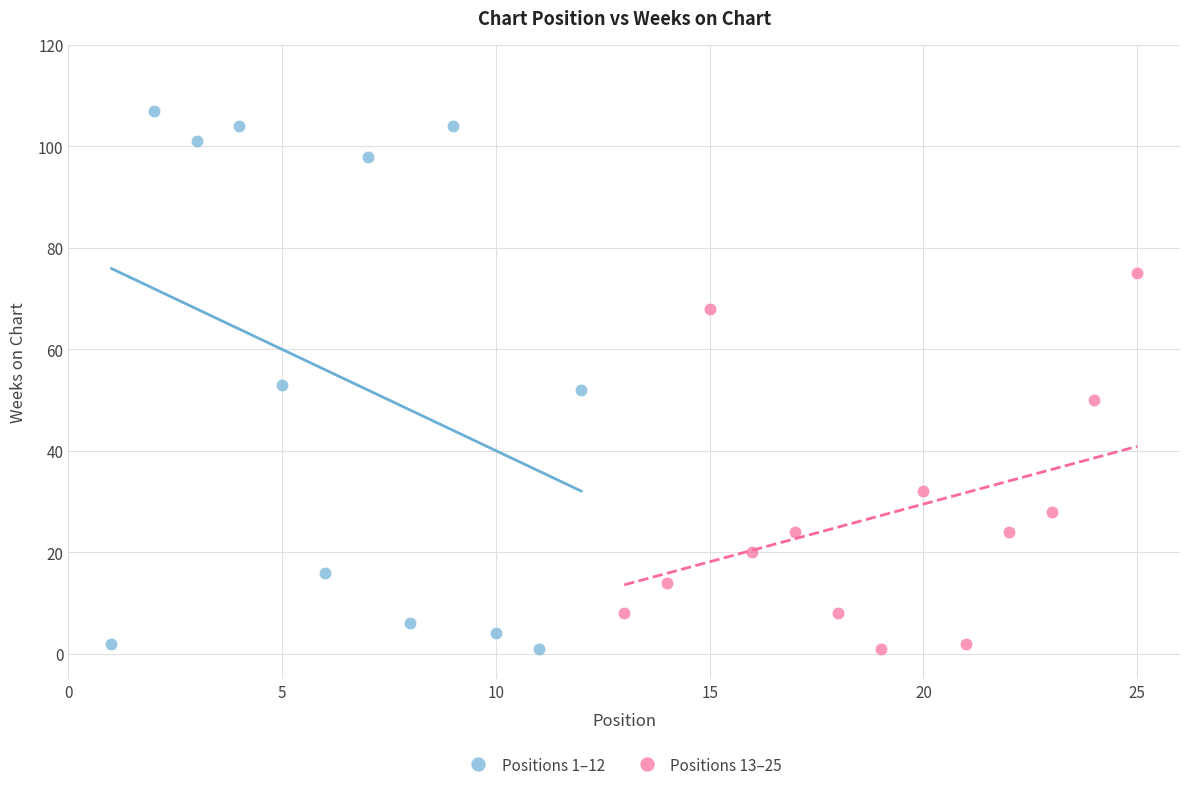

What are all the series names shown in the legend?

Positions 1–12, Positions 13–25